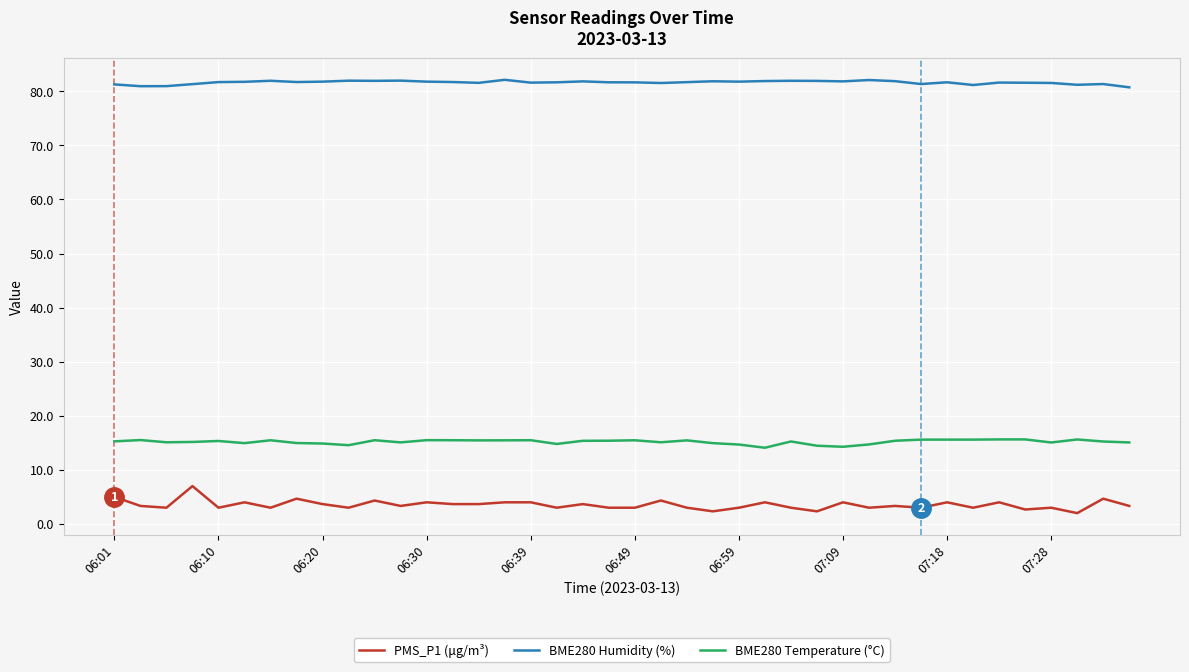

True or false: BME280 Humidity (%) and BME280 Temperature (°C) intersect in this chart.

False